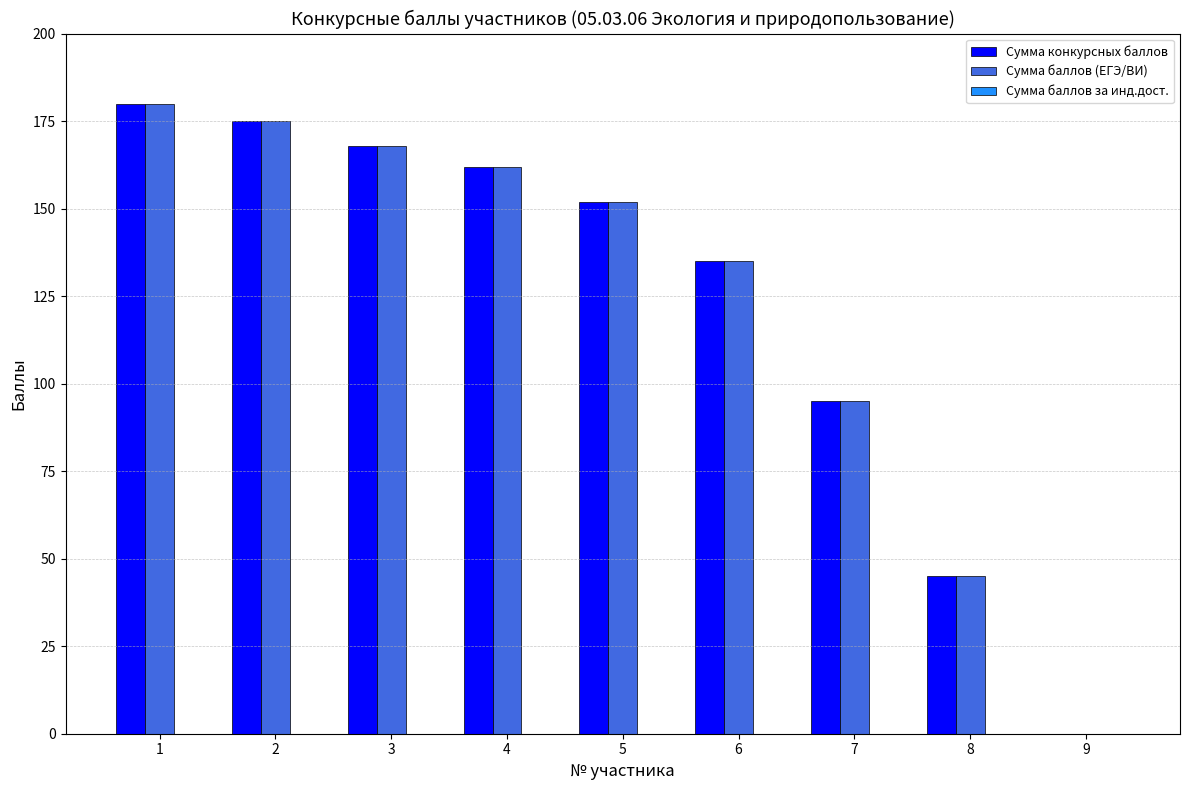

What is the maximum value for Сумма конкурсных баллов?

180